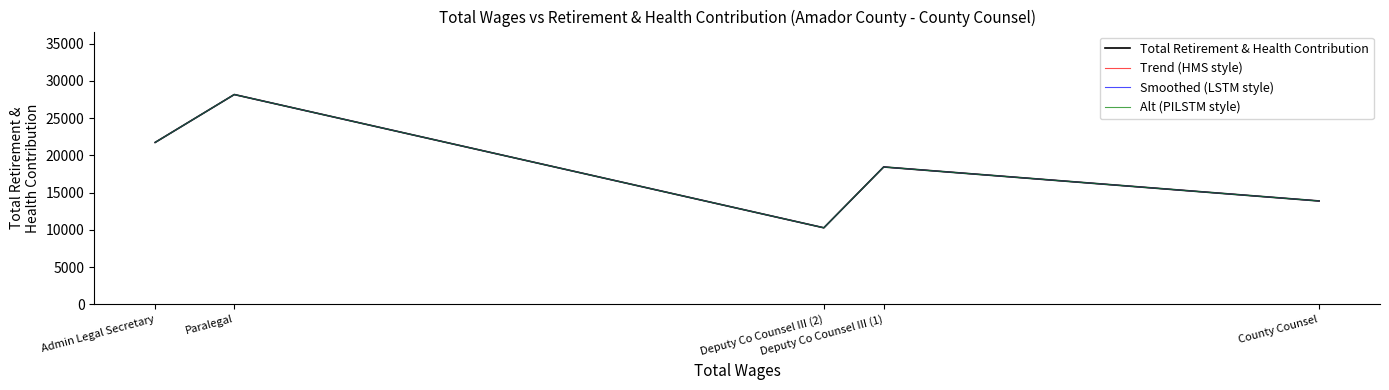

Is the value of Smoothed (LSTM style) at Admin Legal Secretary greater than the value of Total Retirement & Health Contribution at Admin Legal Secretary?

No